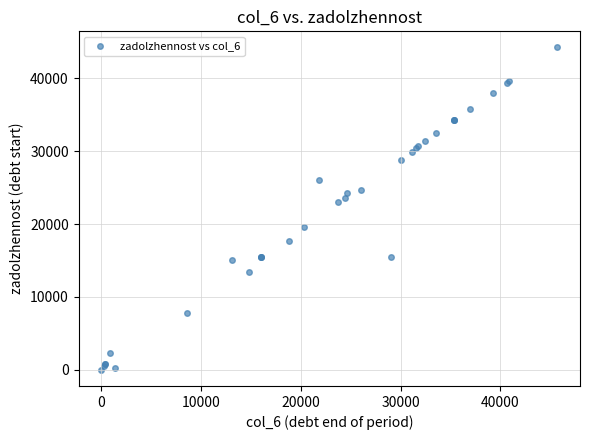

What Y value in the scatter plot is closest to 22115?

22998.1